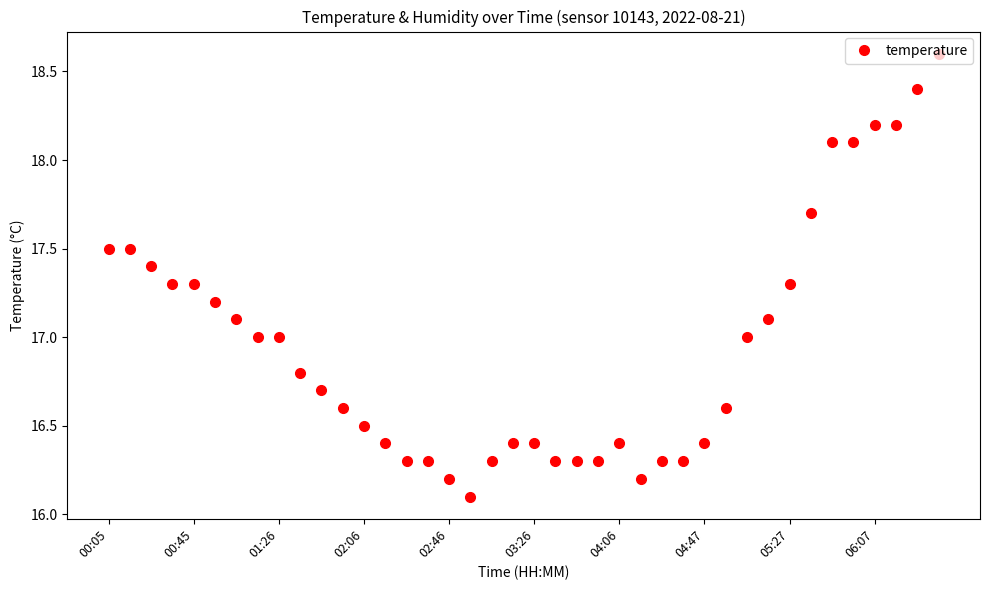

Reading left to right, what are all the values shown in this chart?

17.5	17.5	17.4	17.3	17.3	17.2	17.1	17.0	17.0	16.8	16.7	16.6	16.5	16.4	16.3	16.3	16.2	16.1	16.3	16.4	16.4	16.3	16.3	16.3	16.4	16.2	16.3	16.3	16.4	16.6	17.0	17.1	17.3	17.7	18.1	18.1	18.2	18.2	18.4	18.6